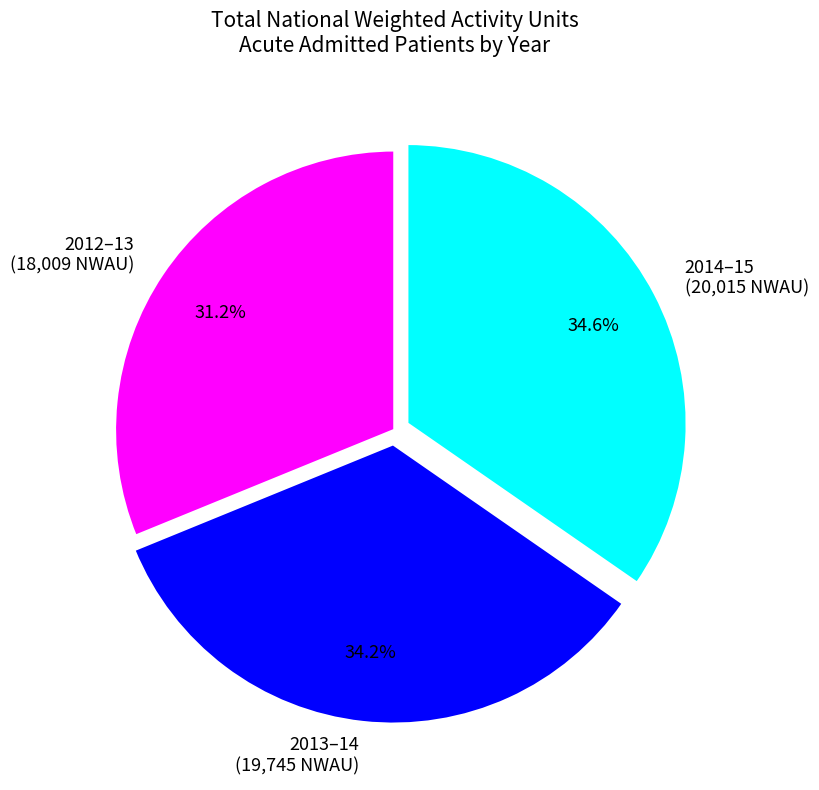

Is there any slice that represents more than half of the pie?

No